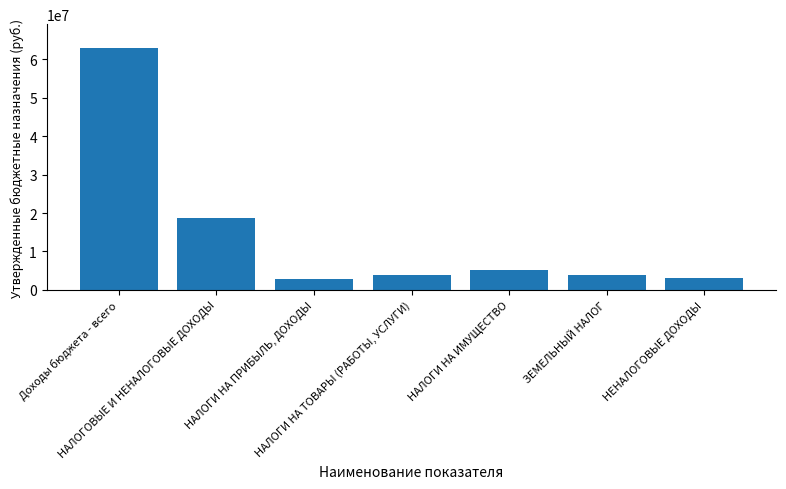

What is the change in value from НАЛОГОВЫЕ И НЕНАЛОГОВЫЕ ДОХОДЫ to НАЛОГИ НА ТОВАРЫ (РАБОТЫ, УСЛУГИ)?

-14945400